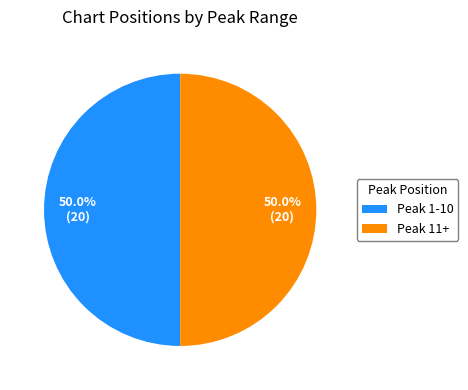

Do Peak 11+ and Peak 1-10 together represent more than half of the pie?

Yes